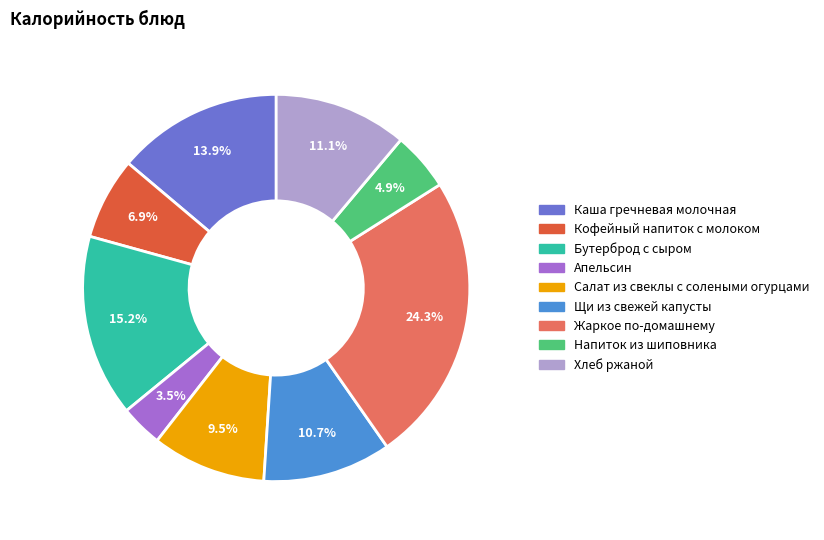

The Хлеб ржаной slice represents 11% of the pie. True or false?

True